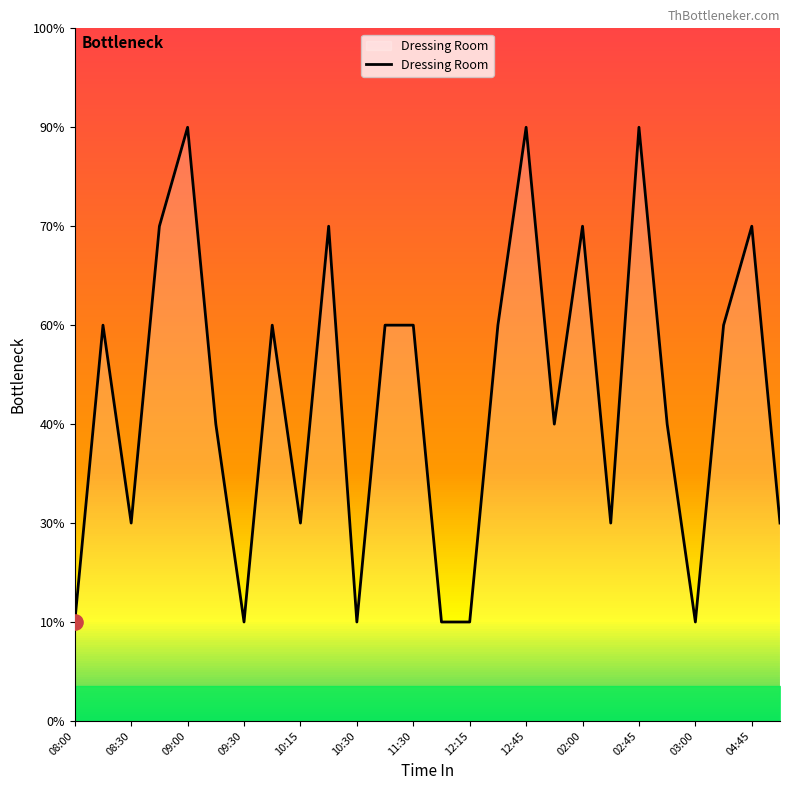

Approximately how many times larger is the value at 12:15 compared to 04:45?

0.2